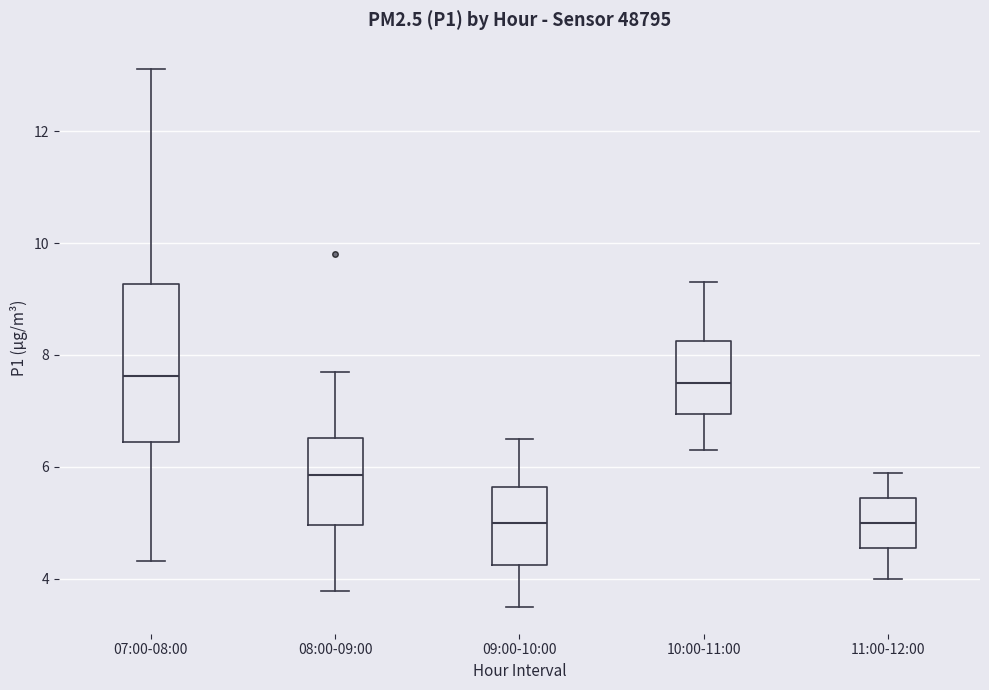

Reading left to right, transcribe this box plot: for each box, give where its median line is, the range the box spans, and where its two whiskers end, as read against the y-axis. The values are not printed on the chart, so give them approximately, as read against the axis.

07:00-08:00: median 7.6, box 6.4 to 9.2, whiskers 4.4 to 13.2
08:00-09:00: median 5.8, box 5.0 to 6.6, whiskers 3.8 to 7.8
09:00-10:00: median 5.0, box 4.2 to 5.6, whiskers 3.6 to 6.6
10:00-11:00: median 7.6, box 7.0 to 8.2, whiskers 6.4 to 9.4
11:00-12:00: median 5.0, box 4.6 to 5.4, whiskers 4.0 to 6.0